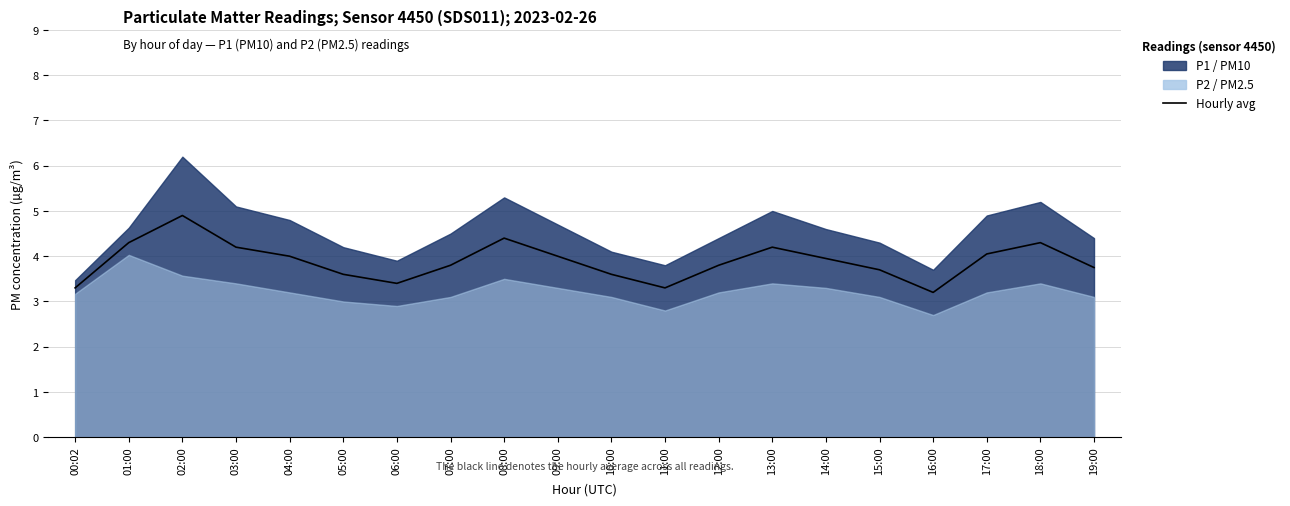

List the labels in order of value, smallest first.

16:00, 00:02, 11:00, 06:00, 05:00, 10:00, 15:00, 19:00, 07:00, 12:00, 14:00, 04:00, 09:00, 17:00, 03:00, 13:00, 01:00, 18:00, 08:00, 02:00